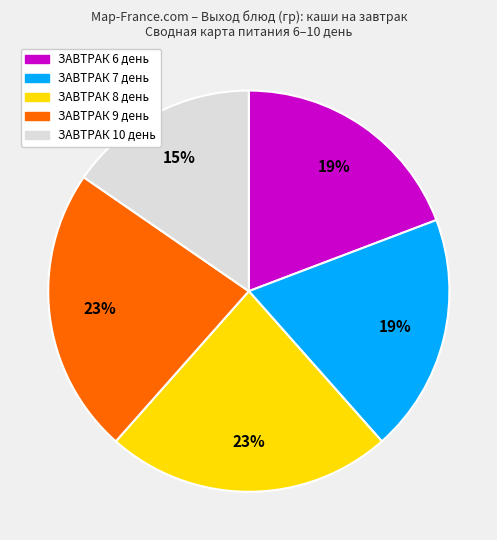

To the nearest percent, what is the difference between the largest and smallest slice percentages?

8%